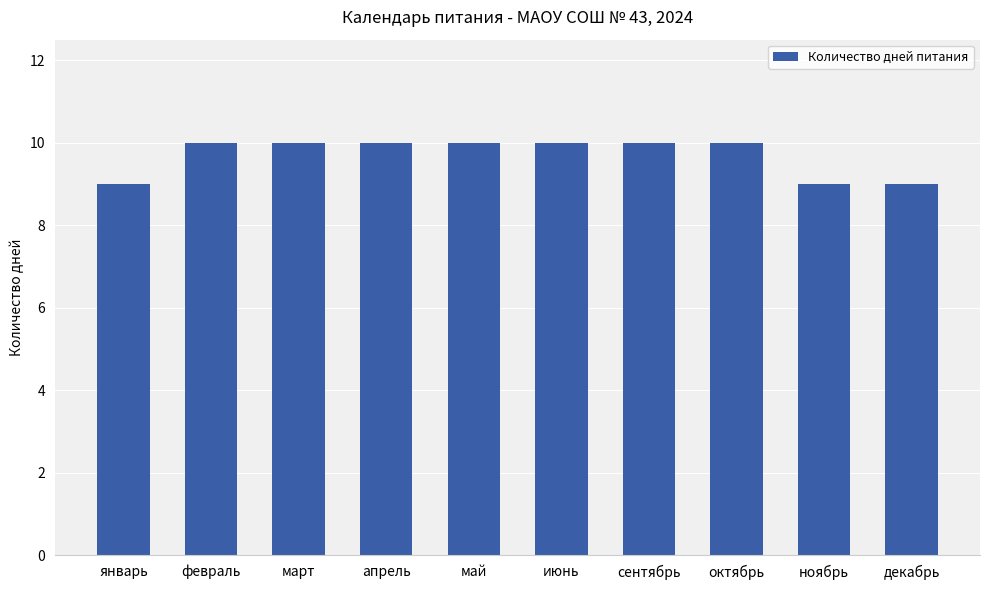

What is the difference between the second highest and minimum values?

1